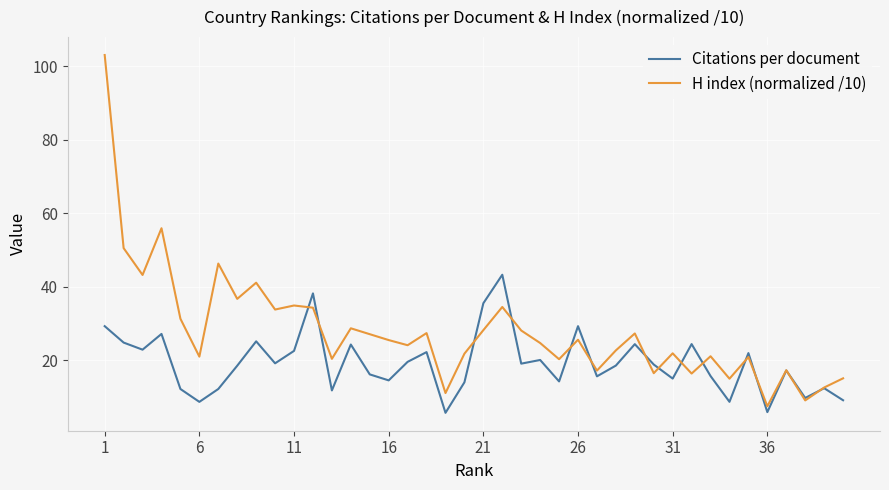

What is the highest value of the Citations per document series?

43.3